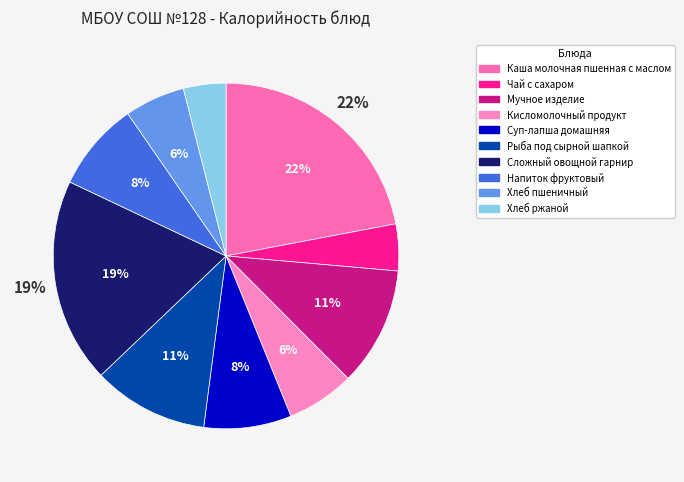

What is the smallest slice in the pie chart?

Хлеб ржаной